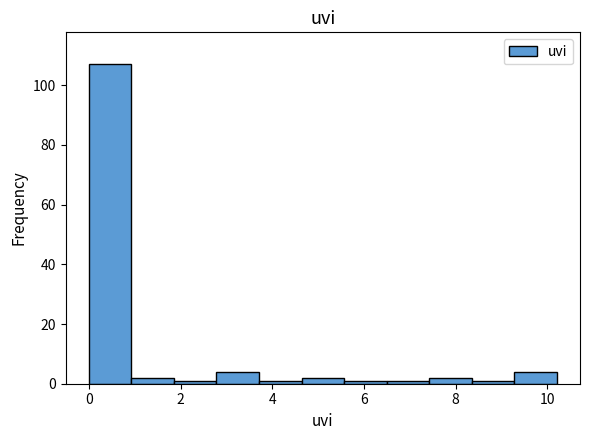

Over which range of the x-axis is the bar tallest?

0.0 to 1.0